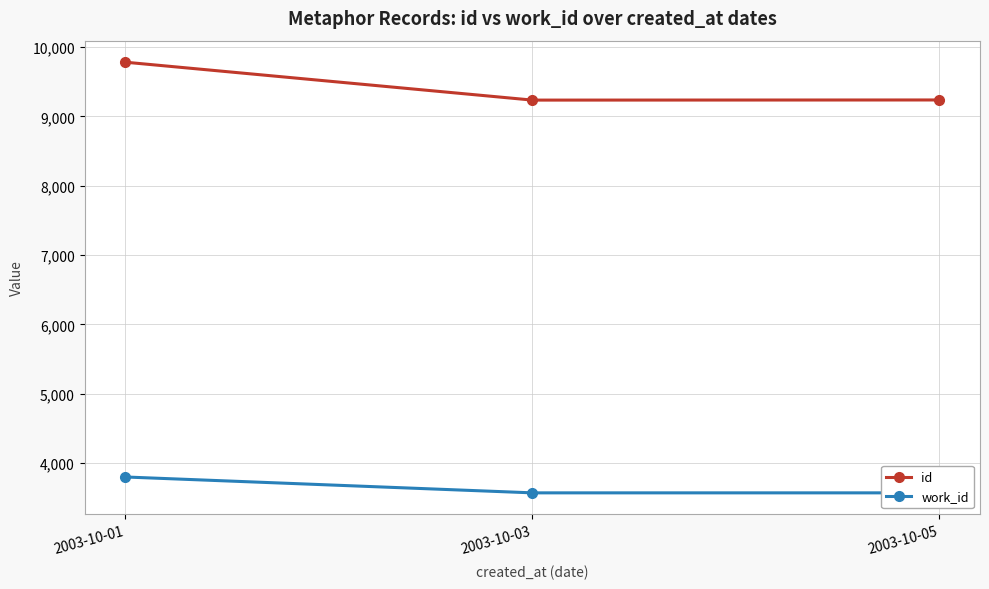

What is the difference between the maximum and minimum values in the id series?

547